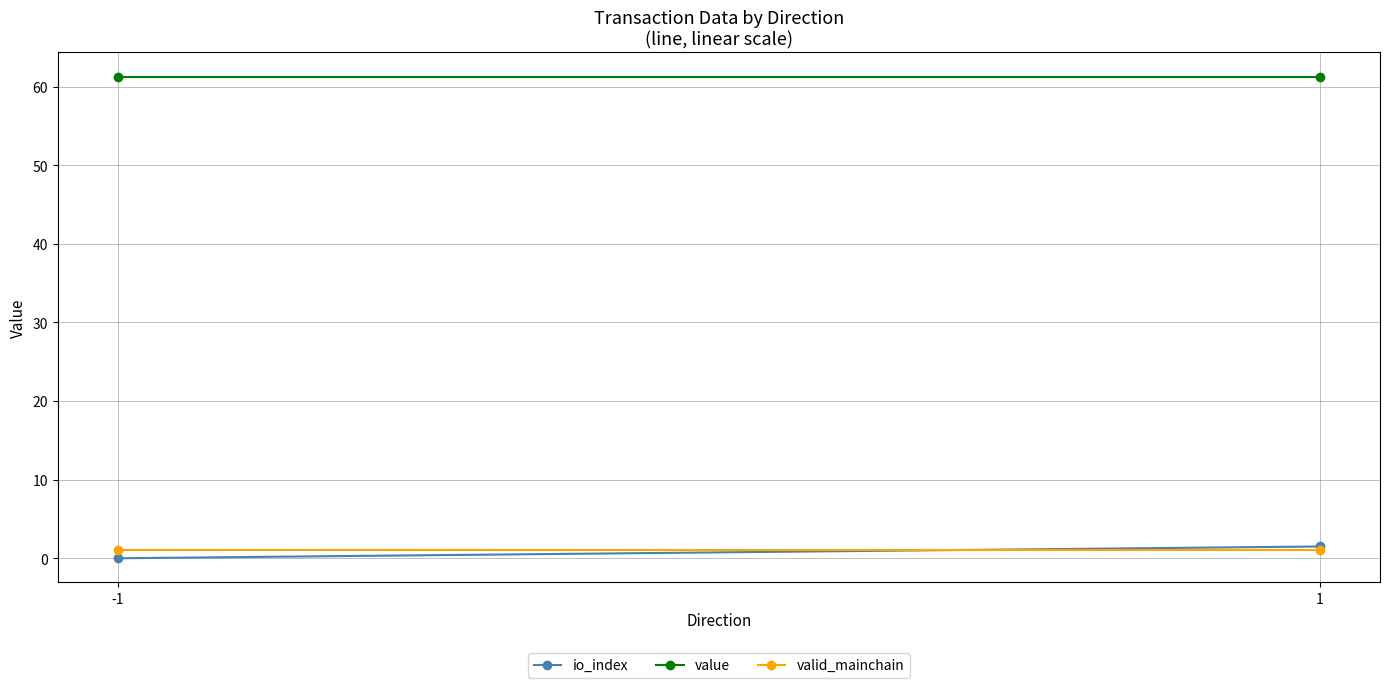

Which series has the largest total across all categories?

value